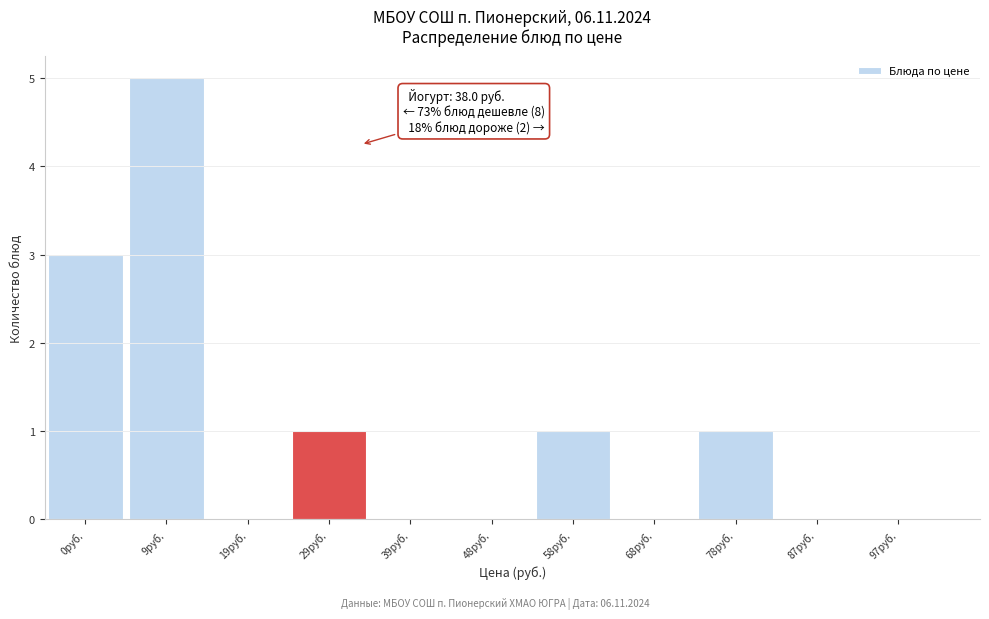

Reading right to left, what are all the values shown in this chart?

97руб.=0	87руб.=0	78руб.=1	68руб.=0	58руб.=1	48руб.=0	39руб.=0	29руб.=1	19руб.=0	9руб.=5	0руб.=3